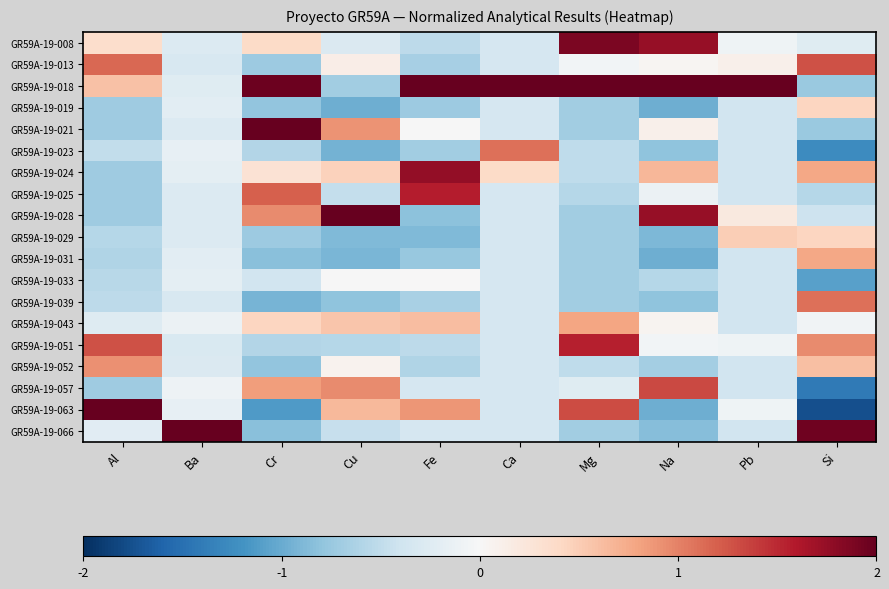

What is the greatest value displayed?

2.0